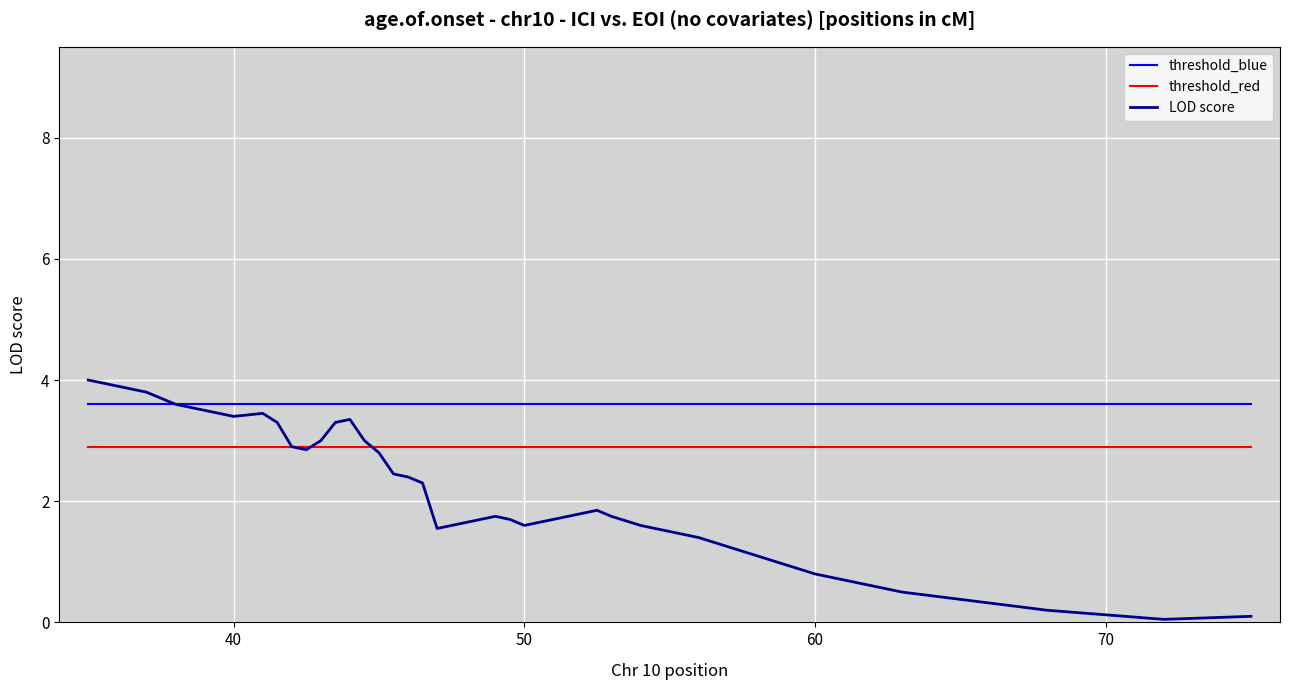

What is the minimum value shown in the chart?

0.1